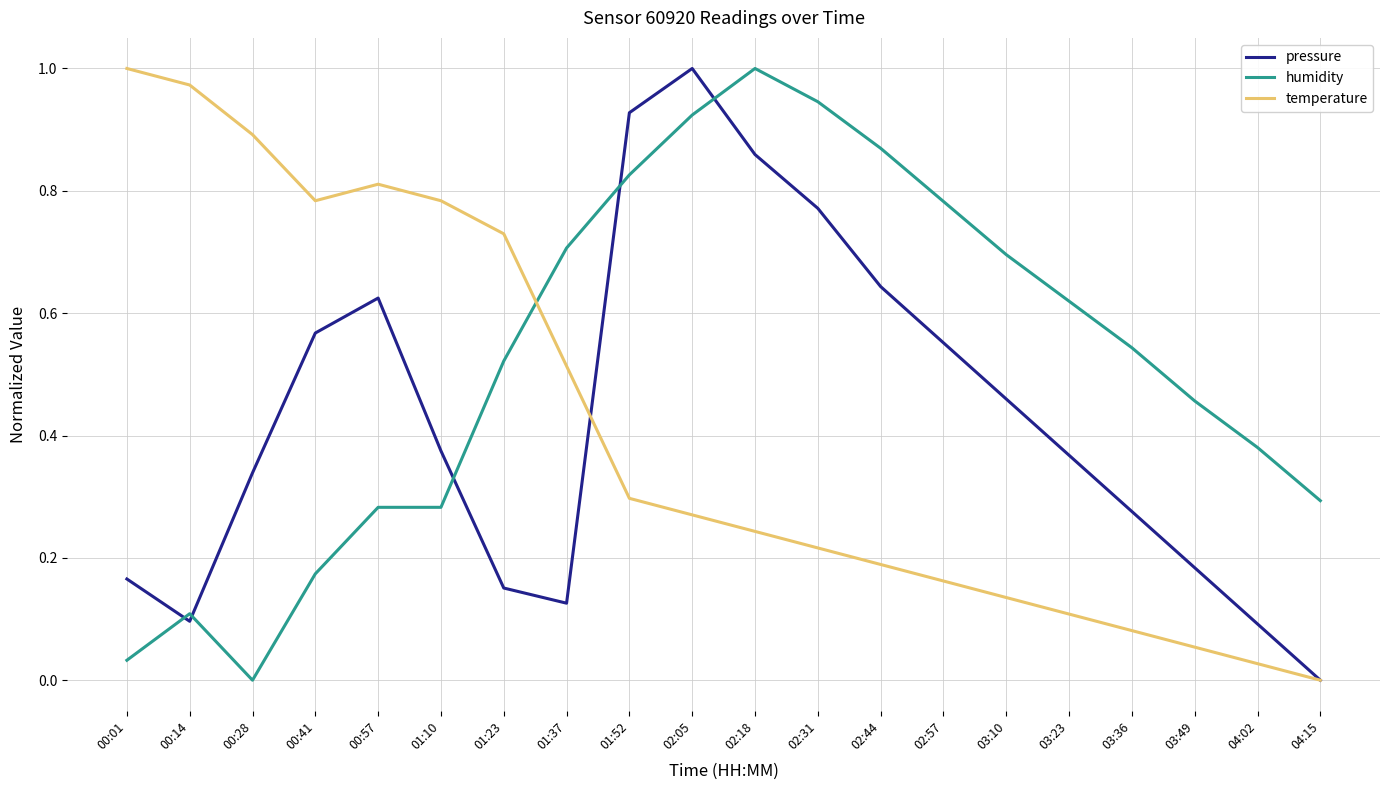

True or false: temperature has more than 0 interior local peaks.

True